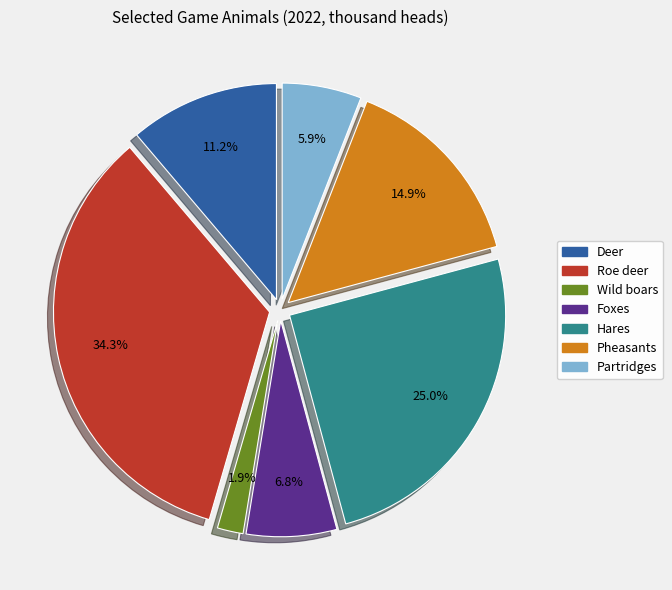

Which slice is the smallest?

Wild boars